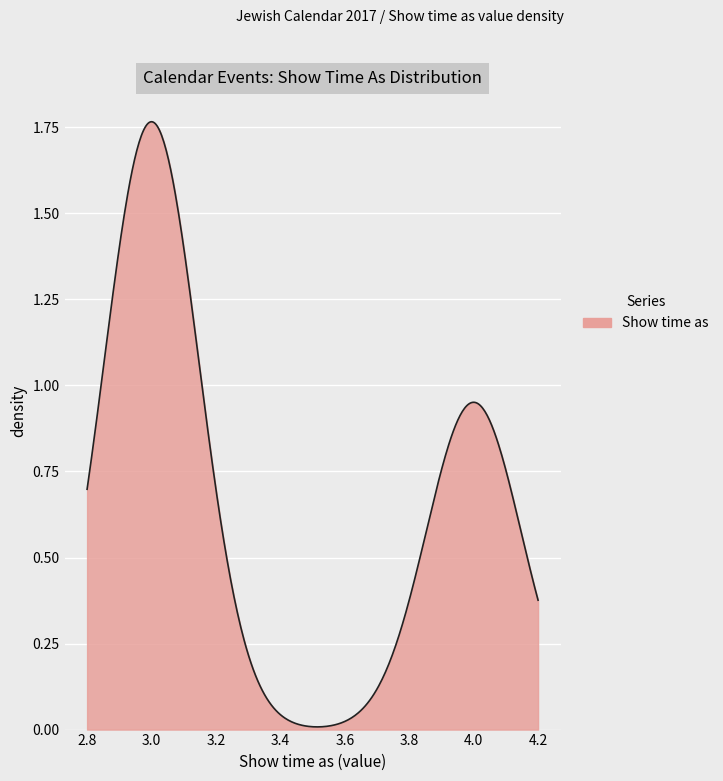

How many lines are shown in the chart?

1